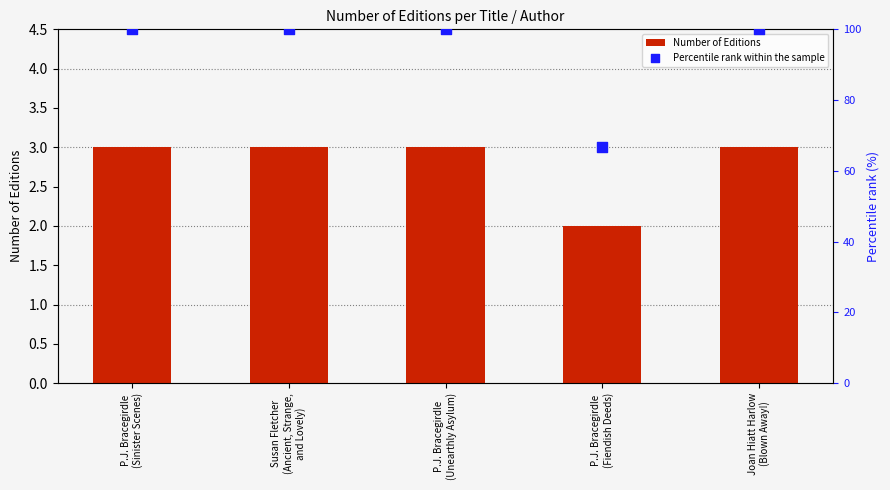

What are all the series names shown in the legend?

Number of Editions, Percentile rank within the sample